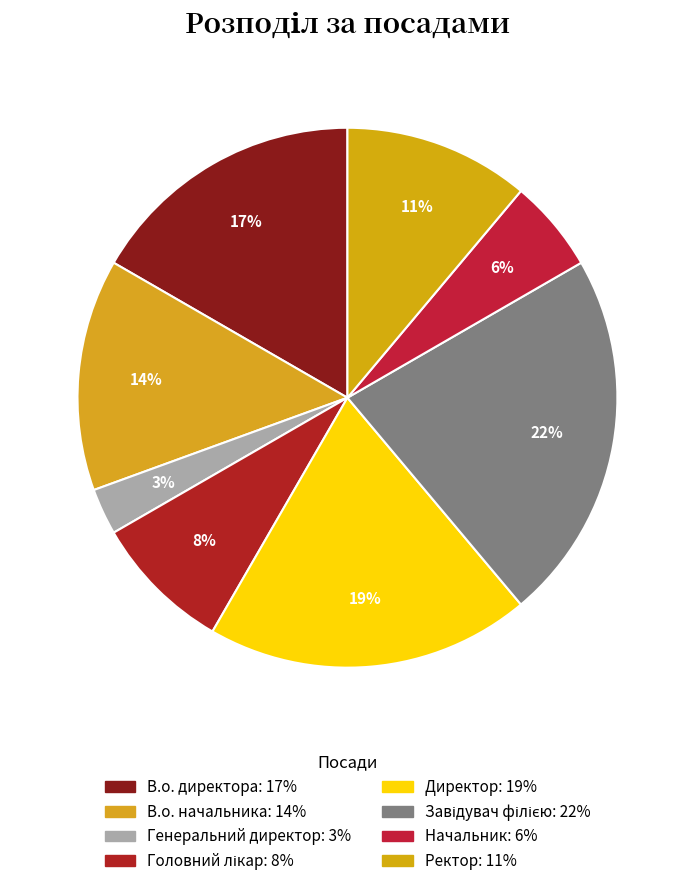

What portion of the pie excludes Ректор?

88.9%